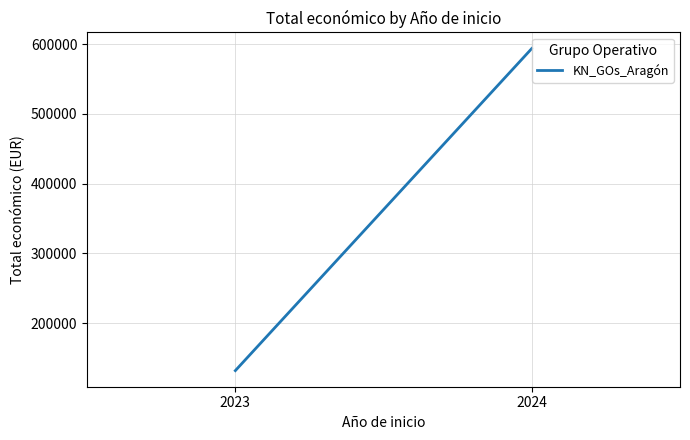

Reading left to right, extract all data points from this chart.

2023=131754	2024=593715